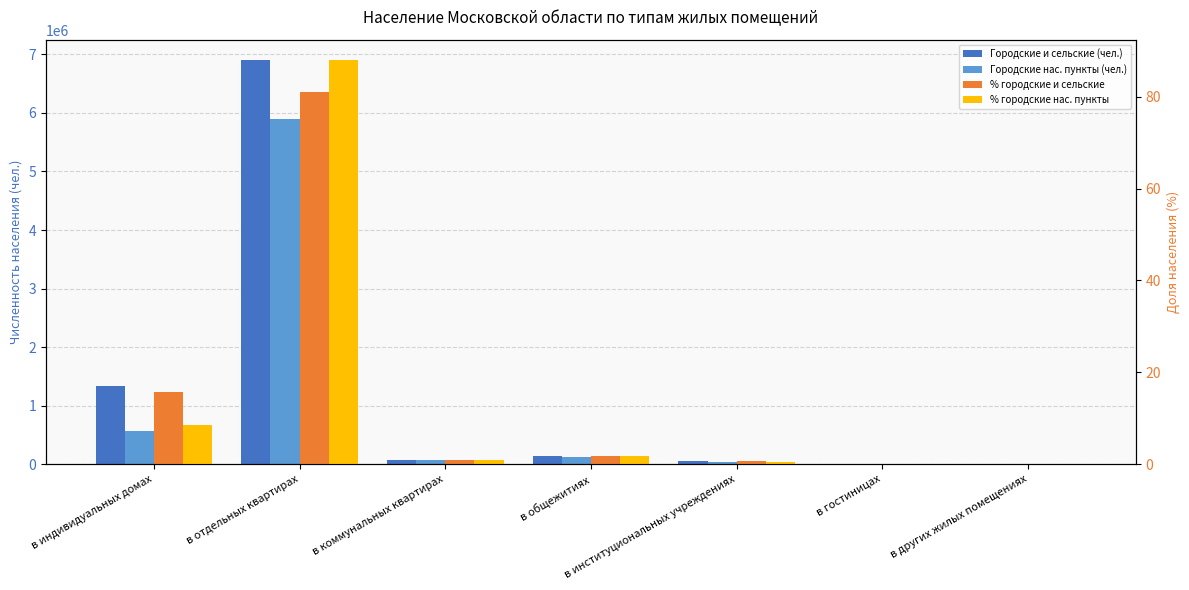

True or false: % городские и сельские has a value of 81.0 at в отдельных квартирах.

True